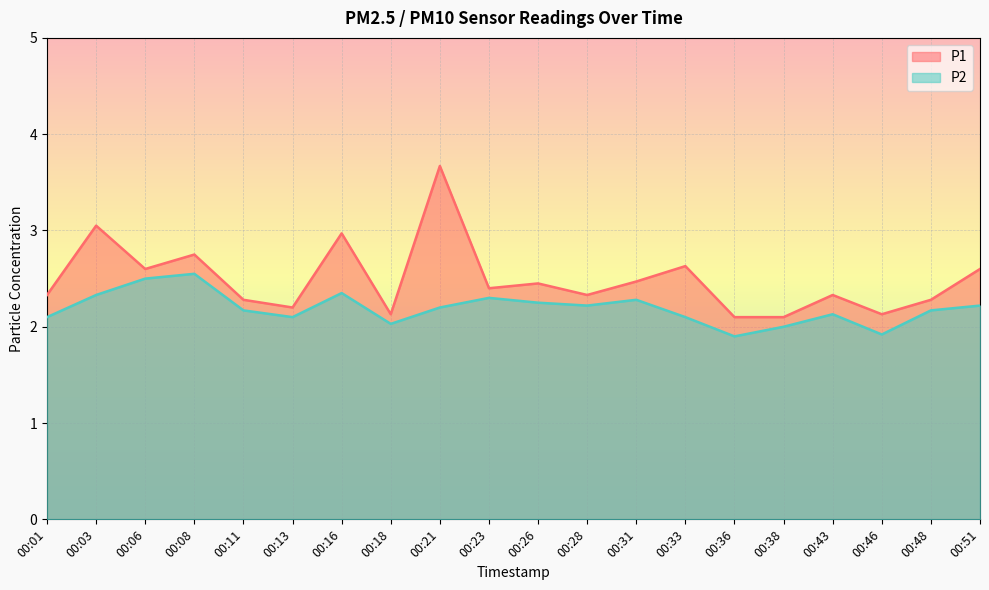

The value of P1 at 00:11 is 2.3. True or false?

True